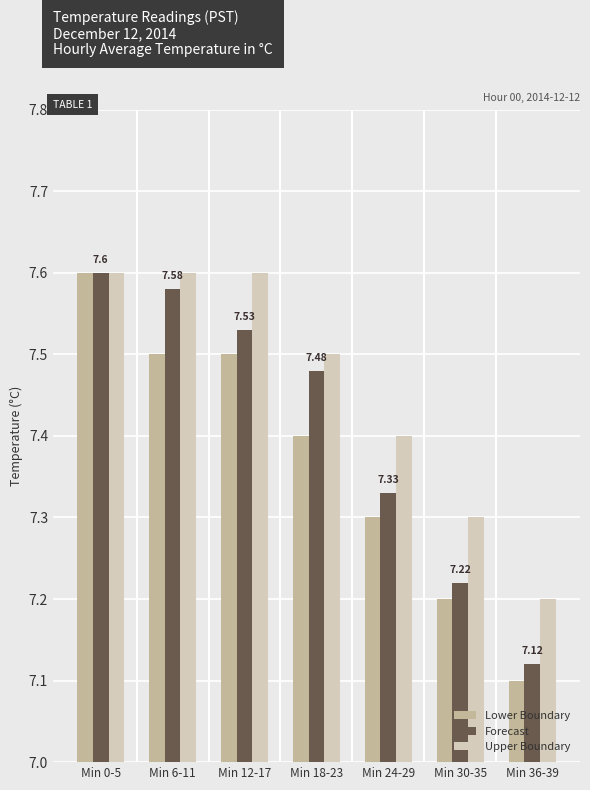

At Min 18-23, list the series in order from largest to smallest.

Upper Boundary, Forecast, Lower Boundary